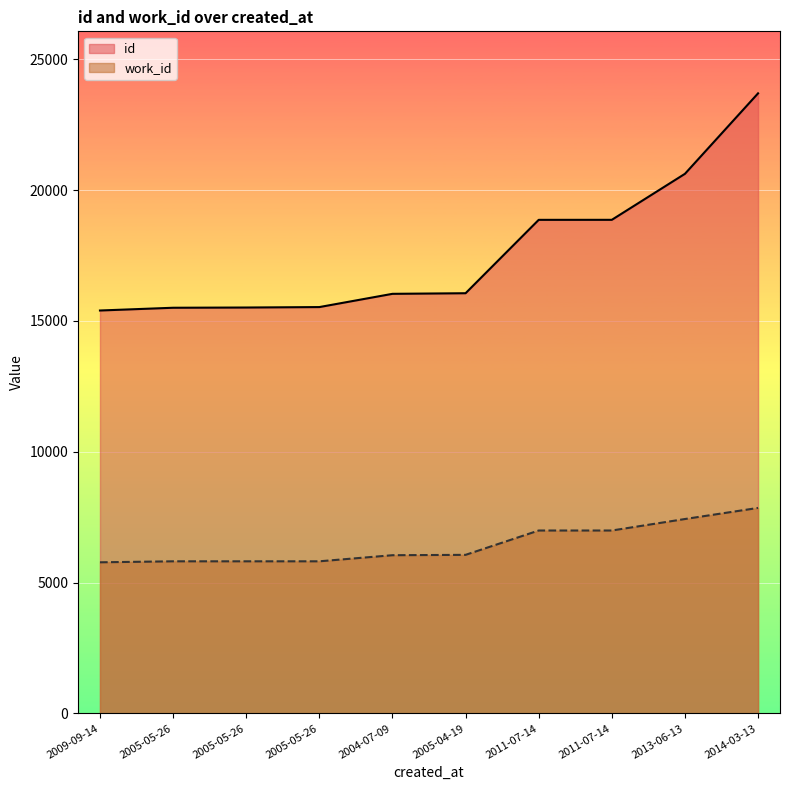

At which label does work_id first exceed 6060?

2011-07-14